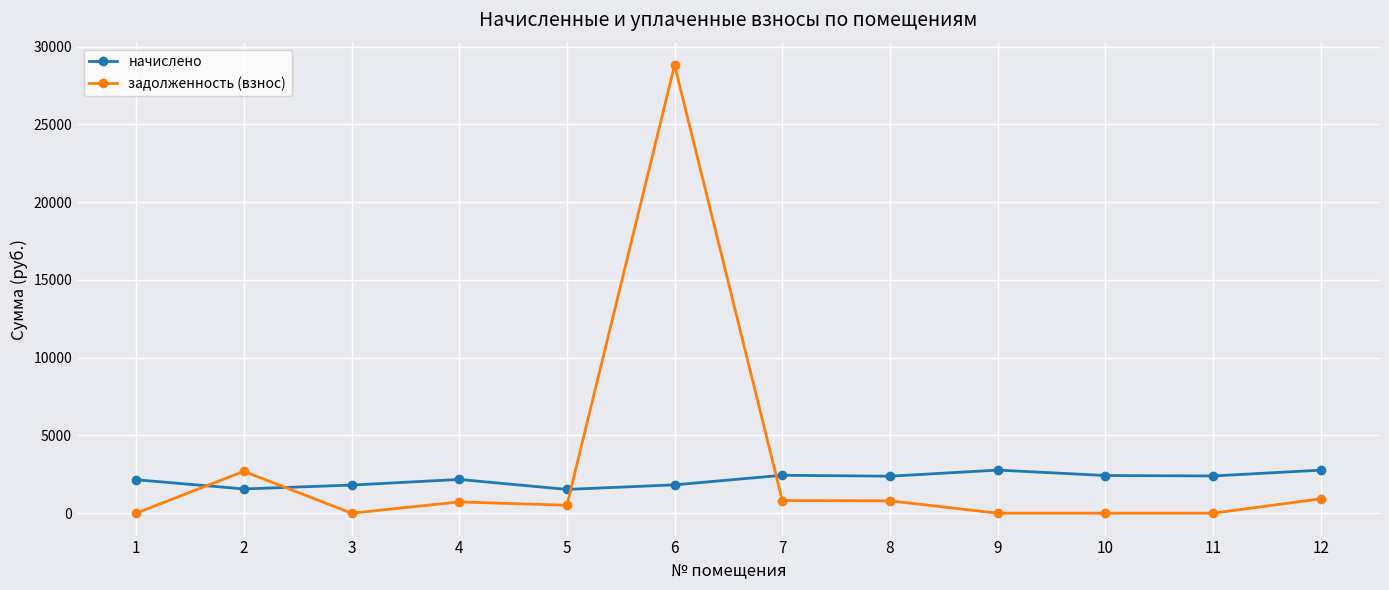

At which category does задолженность (взнос) reach its first local valley?

3